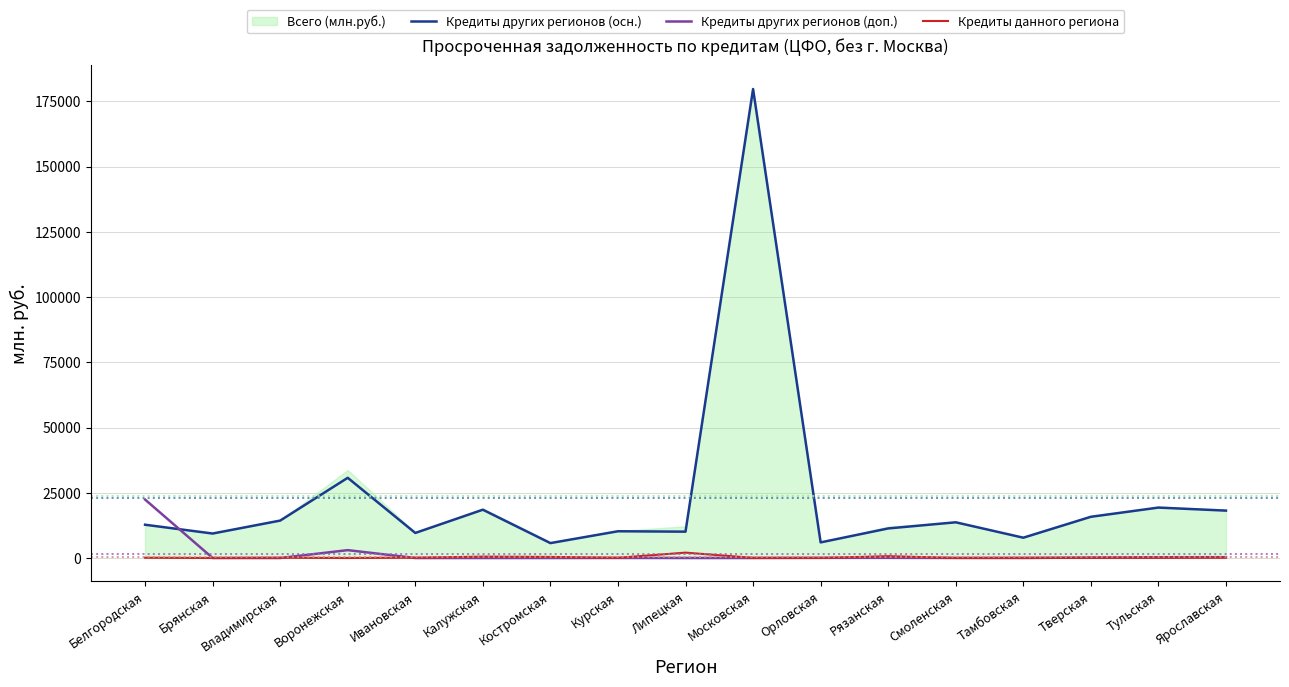

In Кредиты других регионов (осн.), how many points are lower than both neighbors (excluding endpoints)?

6